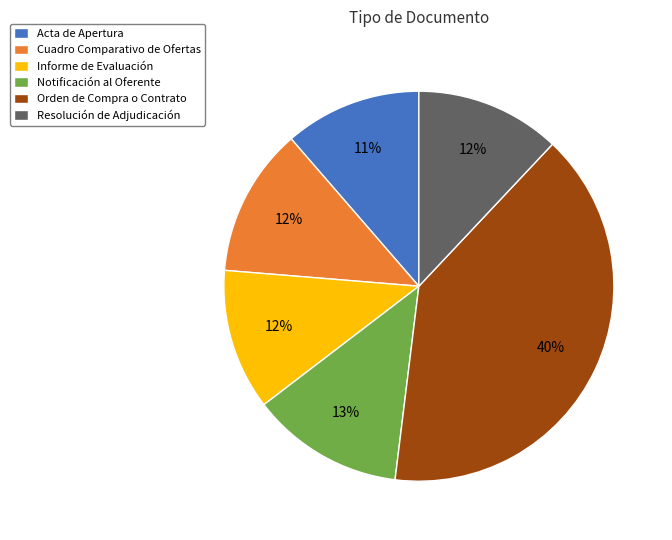

What is the largest slice in the pie chart?

Orden de Compra o Contrato